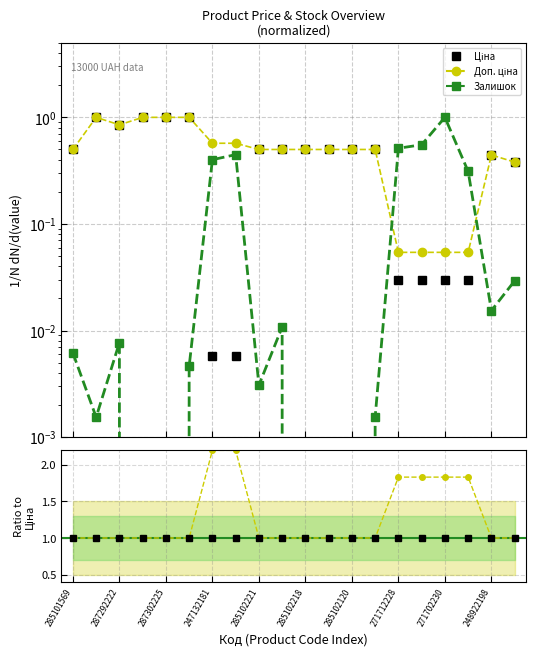

How many positive values does the Залишок series have?

15